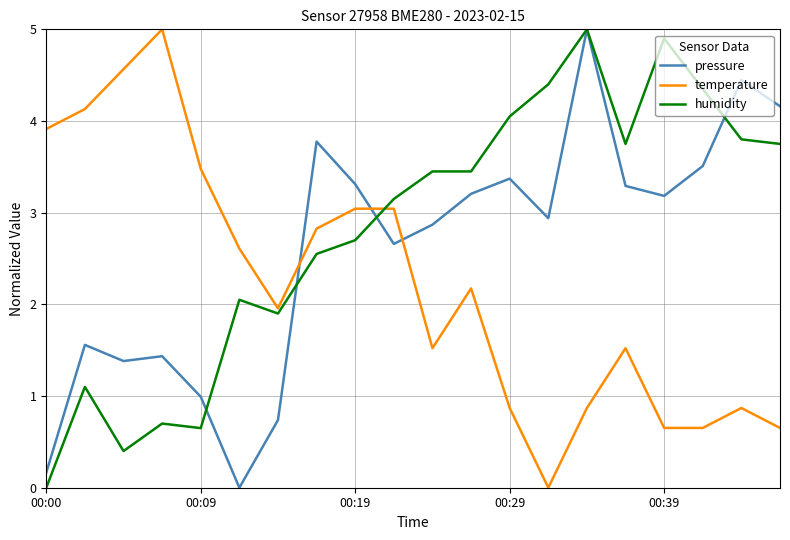

Which series ends up on top after the final intersection of pressure and temperature?

pressure